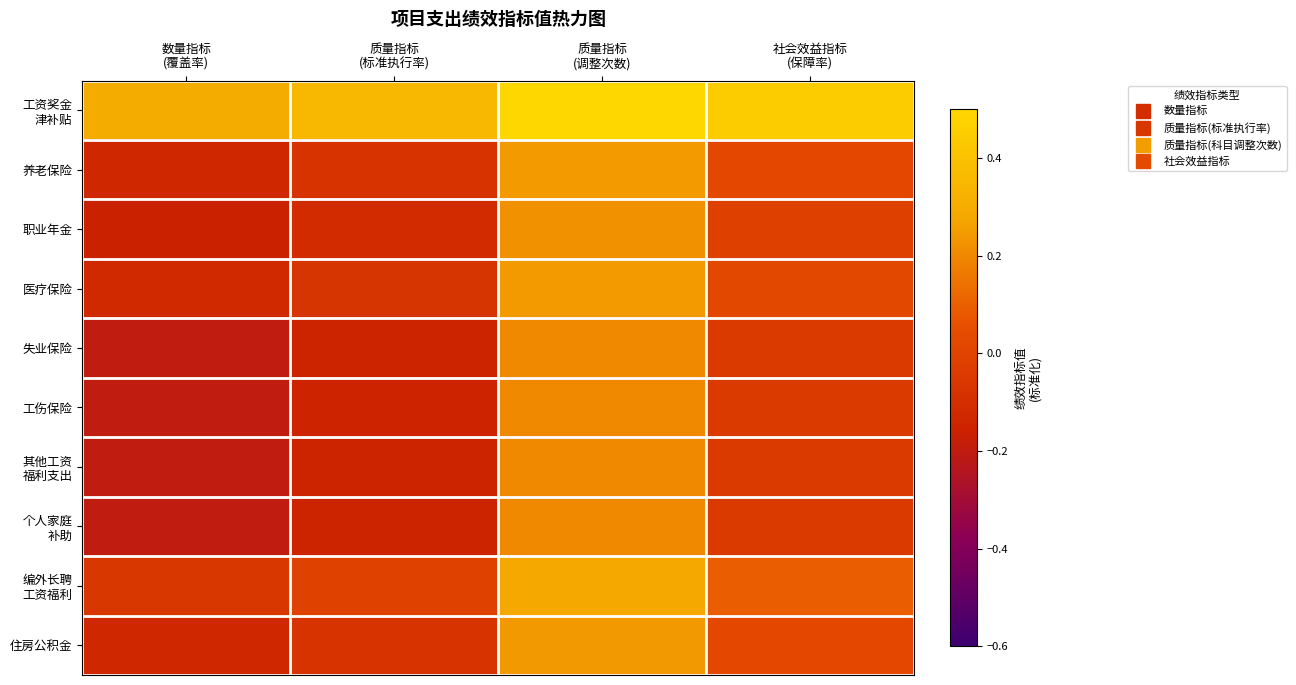

At how many categories does at least one series exceed 0?

4